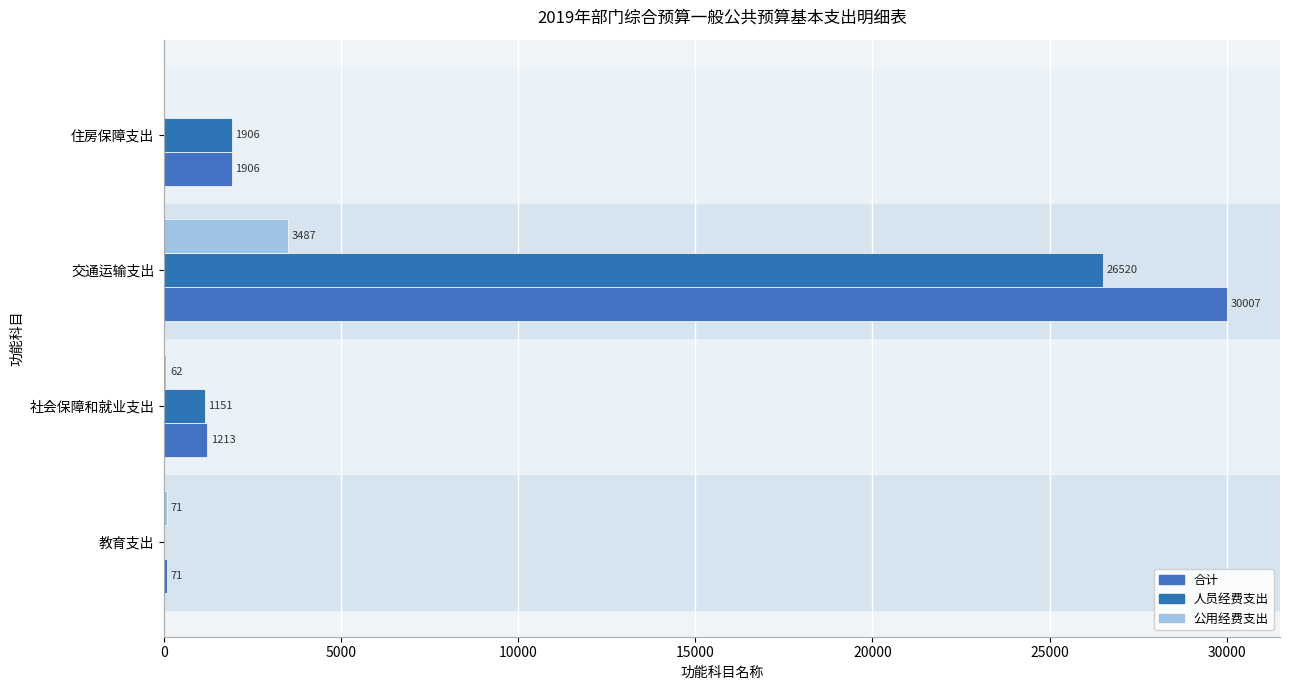

How many values in the 人员经费支出 series exceed 1906?

2